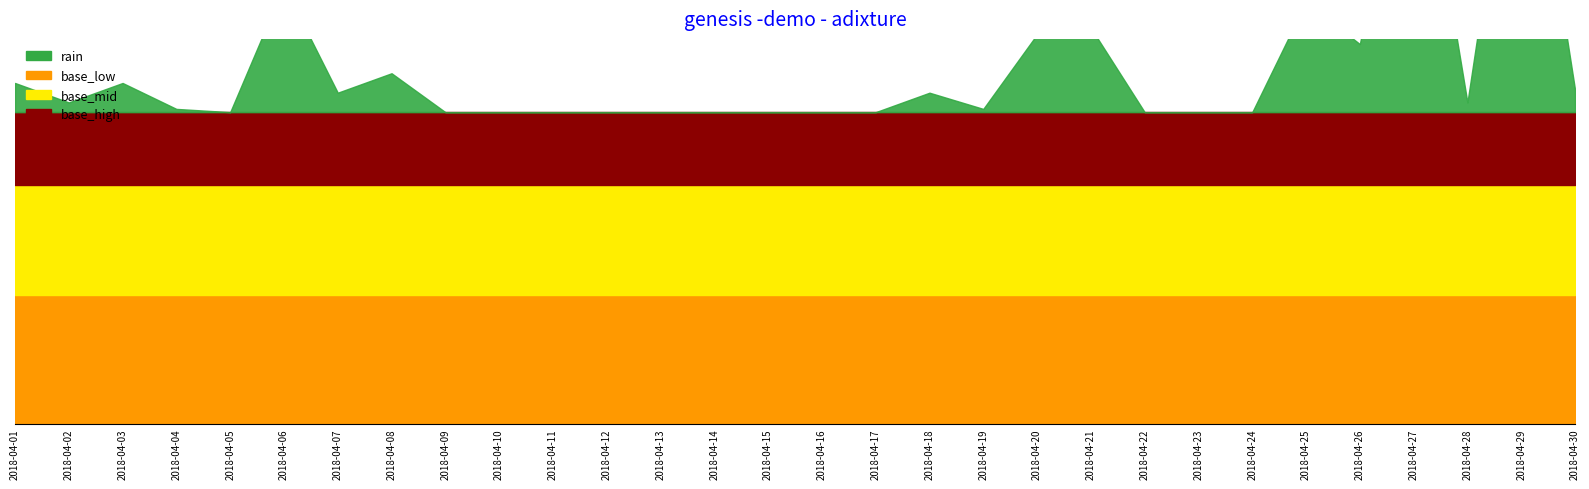

Reading left to right, what are all the values shown in this chart?

1.8	0.6	1.8	0.2	0.0	7.8	1.2	2.4	0.0	0.0	0.0	0.0	0.0	0.0	0.0	0.0	0.0	1.2	0.2	4.8	5.2	0.0	0.0	0.0	6.8	4.2	20.6	0.6	22.6	1.4